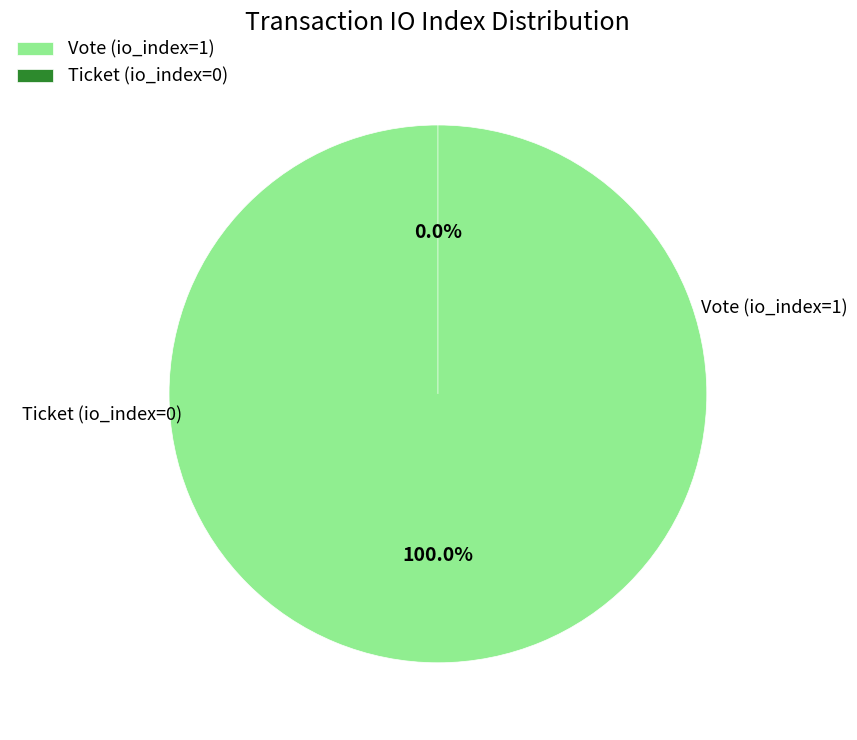

To the nearest percent, what is the difference between the largest and smallest slice percentages?

100%